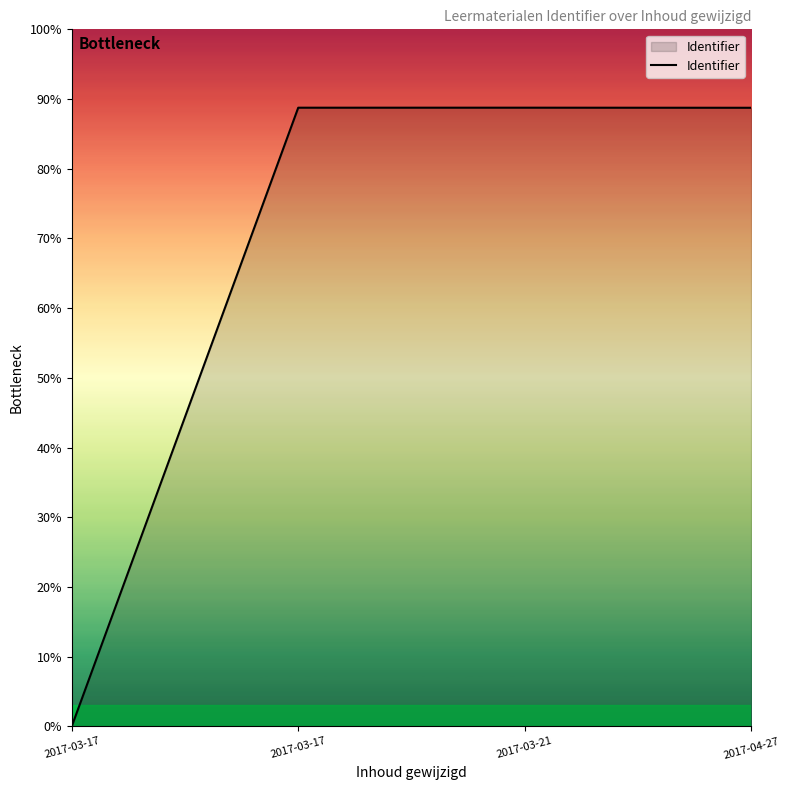

Is this an area chart (filled region under the line)?

Yes